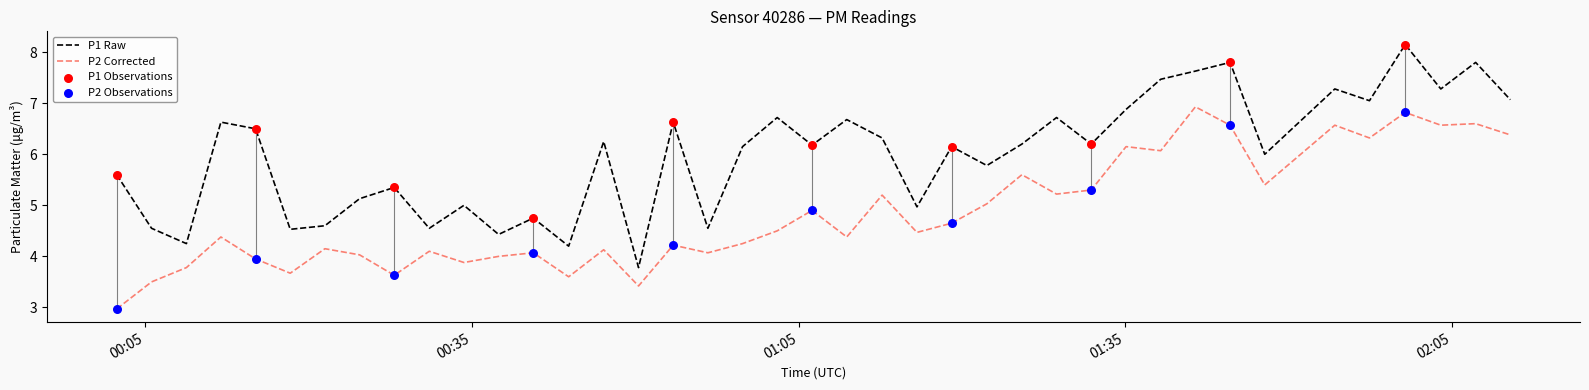

Rank the series by their average value, from highest to lowest.

P1 Raw, P2 Corrected